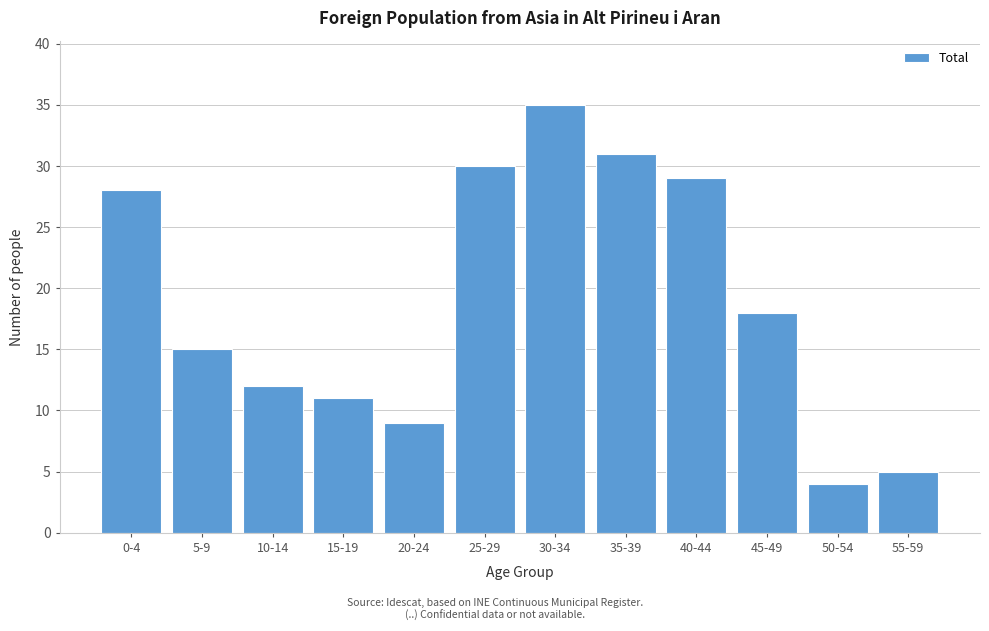

Reading right to left, list all the values displayed in this chart.

5	4	18	29	31	35	30	9	11	12	15	28